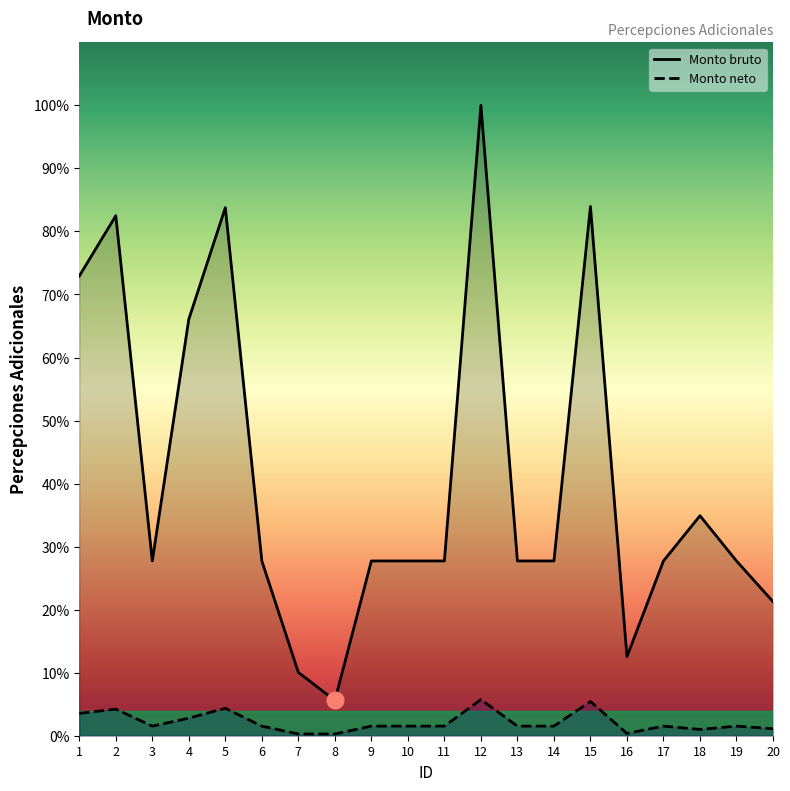

What is the spread (max minus min) of values at 1?

27310.0